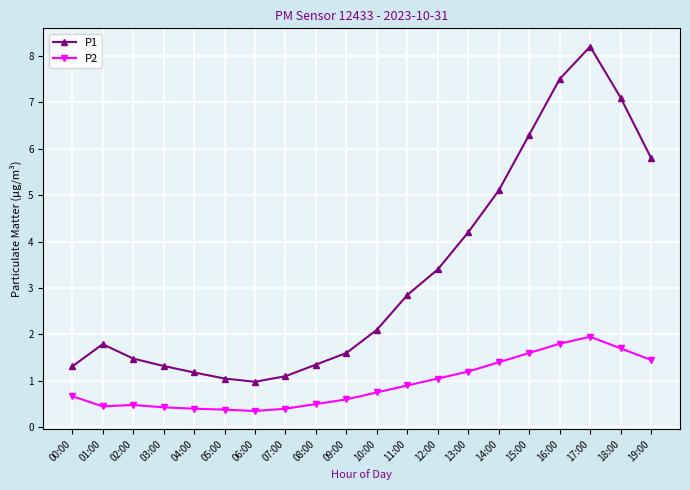

Which series has the largest range (max minus min)?

P1